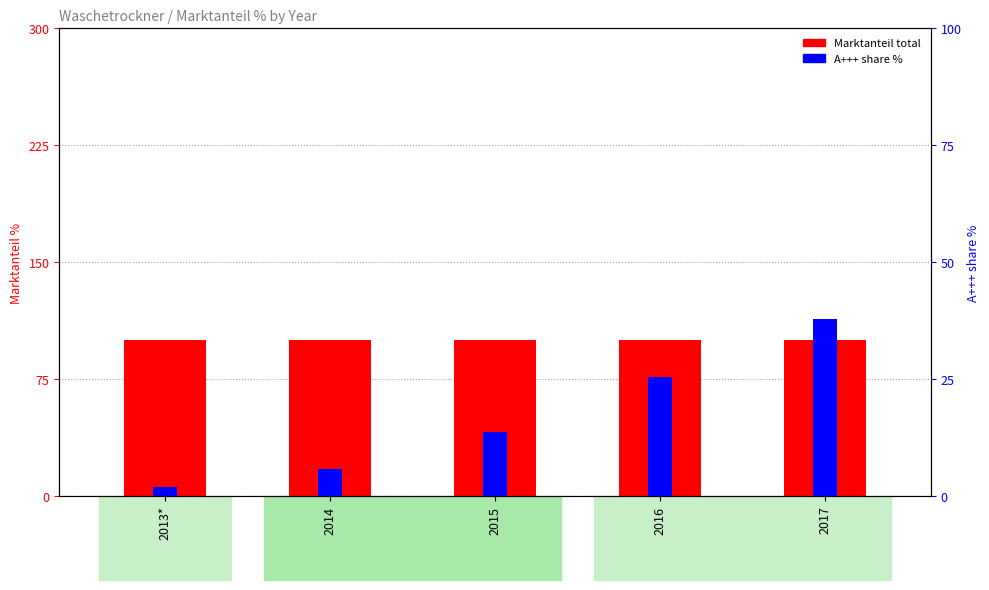

What is the minimum value for Marktanteil total?

100.0